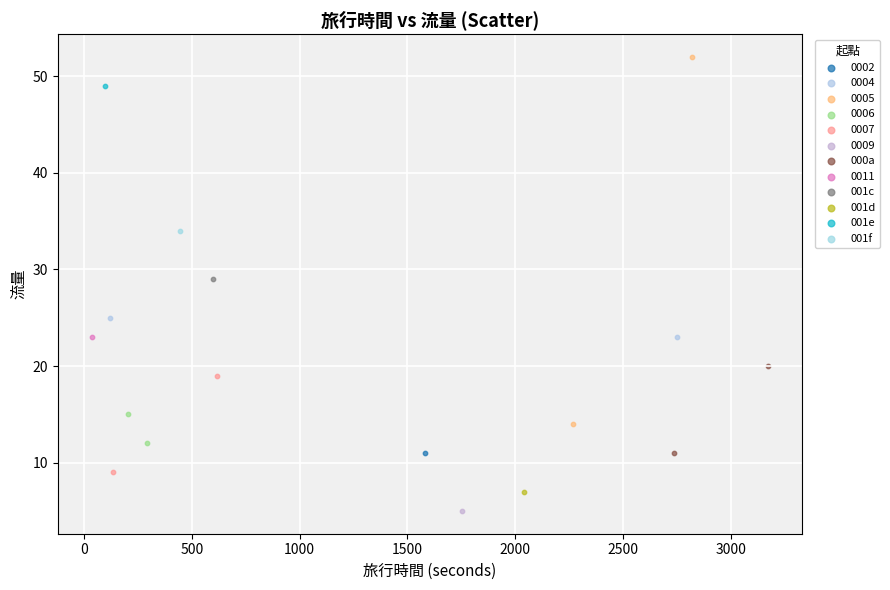

What are all the series names shown in the legend?

0002, 0004, 0005, 0006, 0007, 0009, 000a, 0011, 001c, 001d, 001e, 001f